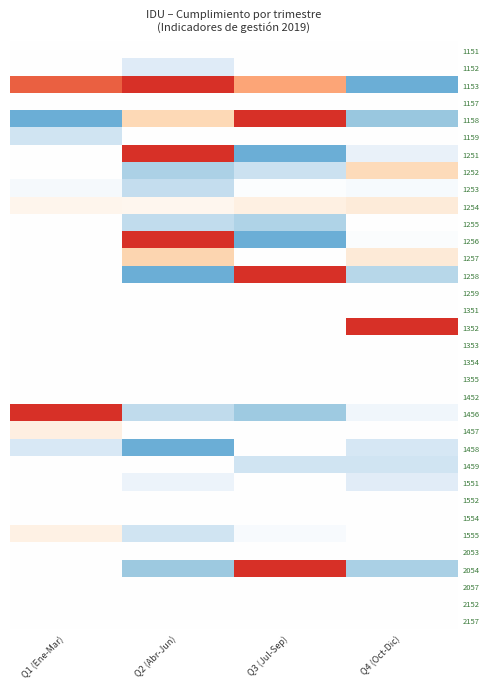

Which has a higher value, Q1 (Ene-Mar) or Q2 (Abr-Jun)?

Q1 (Ene-Mar)